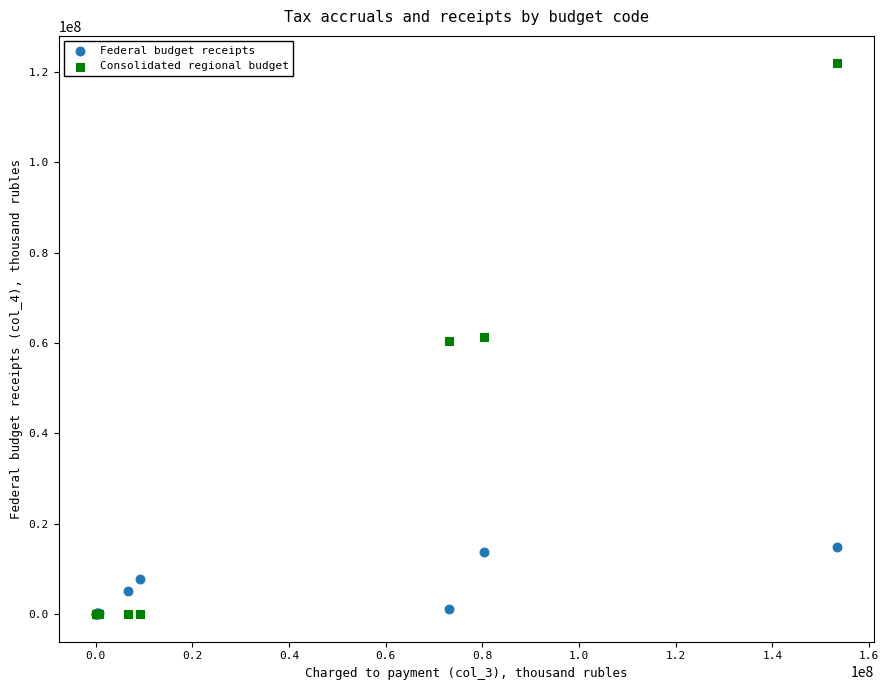

What are all the series names shown in the legend?

Federal budget receipts, Consolidated regional budget